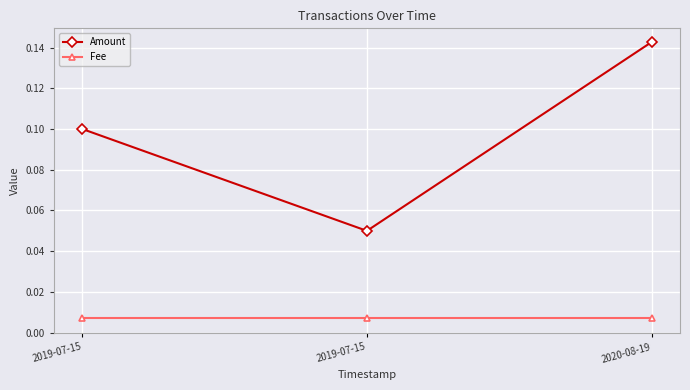

True or false: Fee has a value of 0.0 at 2019-07-15.

False